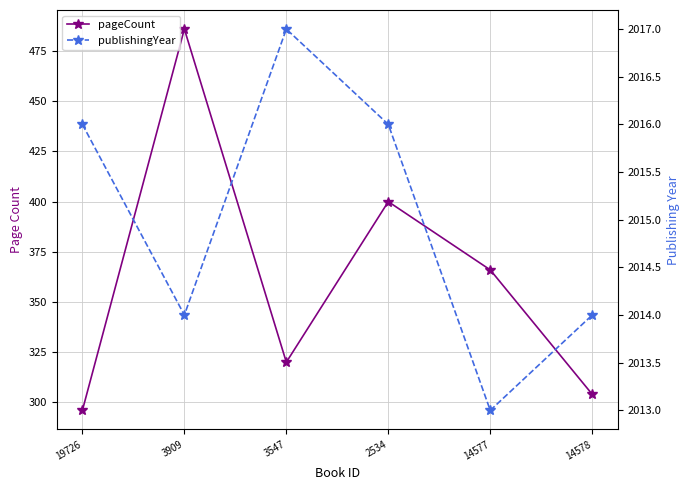

What is the approximate value of publishingYear at 19726?

2016